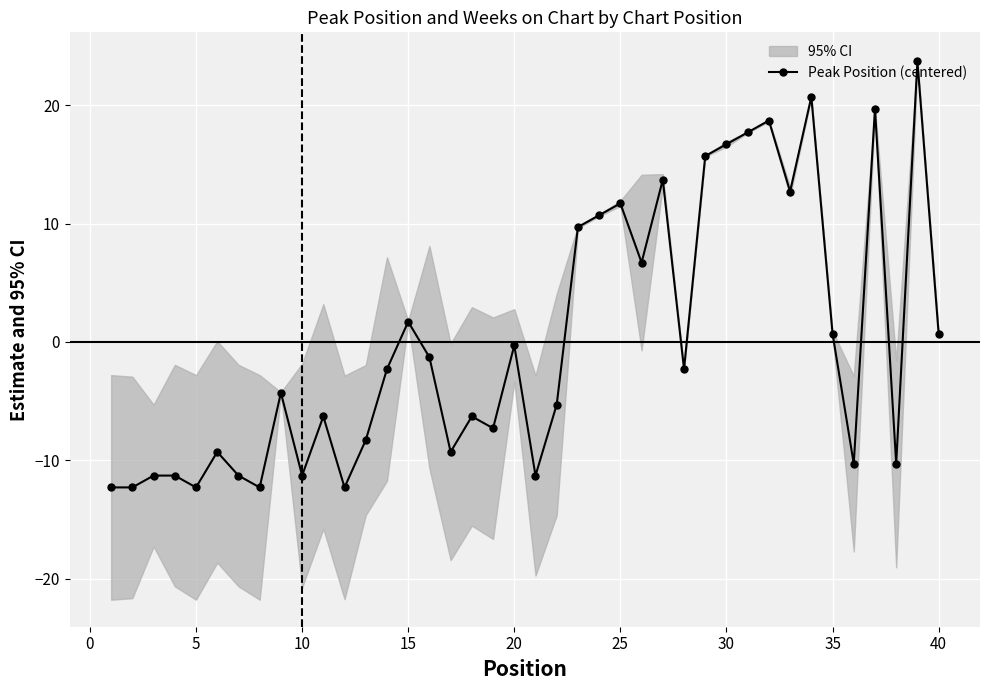

What is the highest value of the Peak Position (centered) series?

23.7